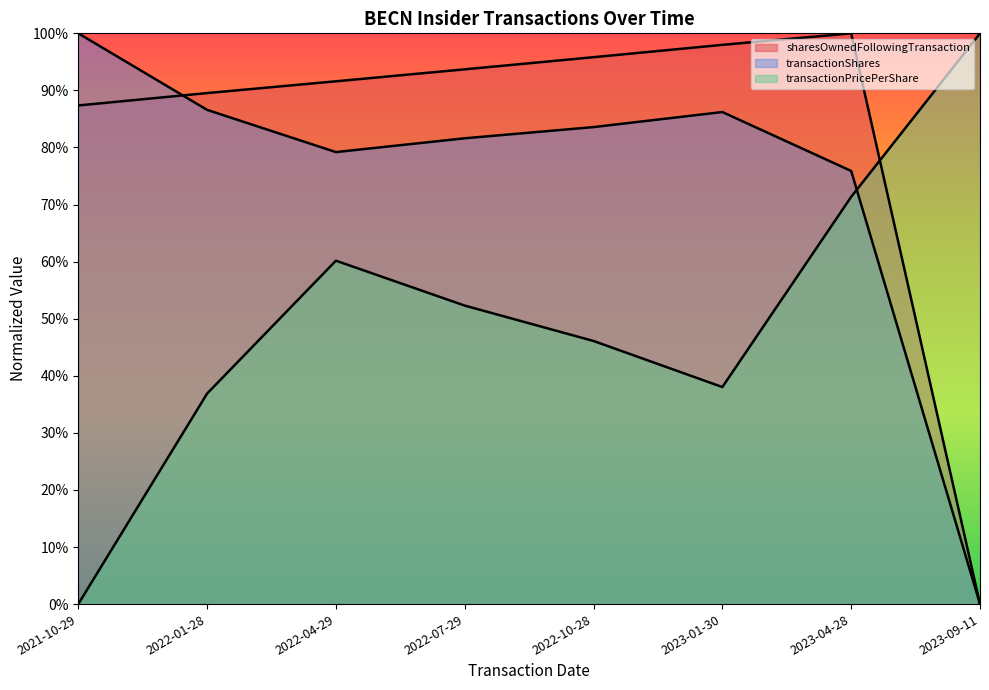

Where does the sharesOwnedFollowingTransaction series first go above 93?

2022-07-29